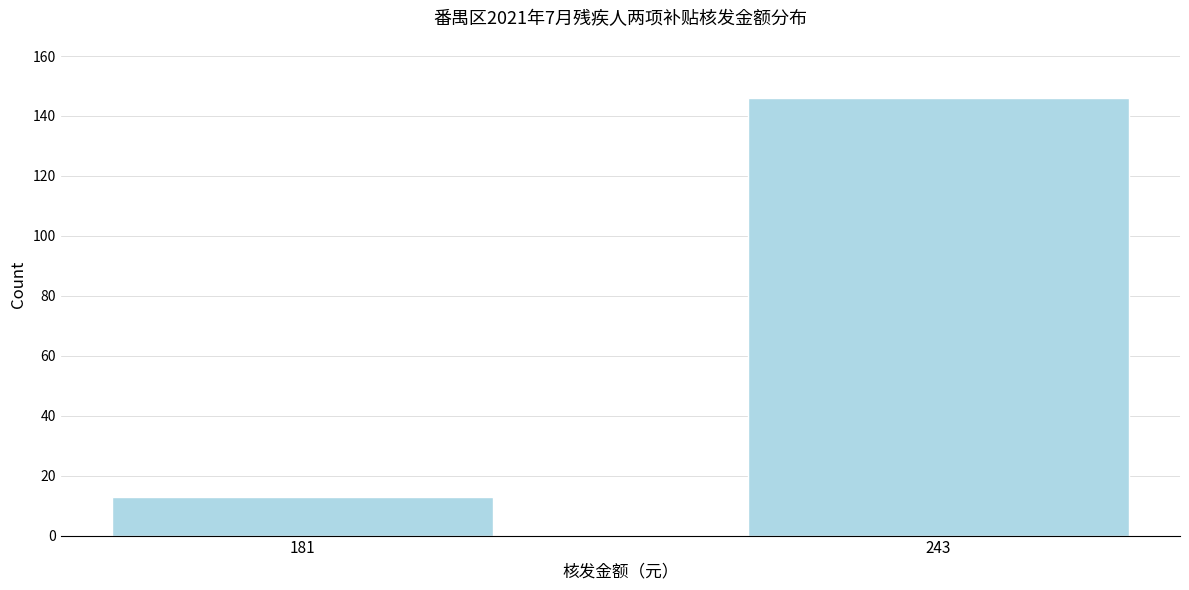

Reading left to right, list all the values displayed in this chart.

13	146